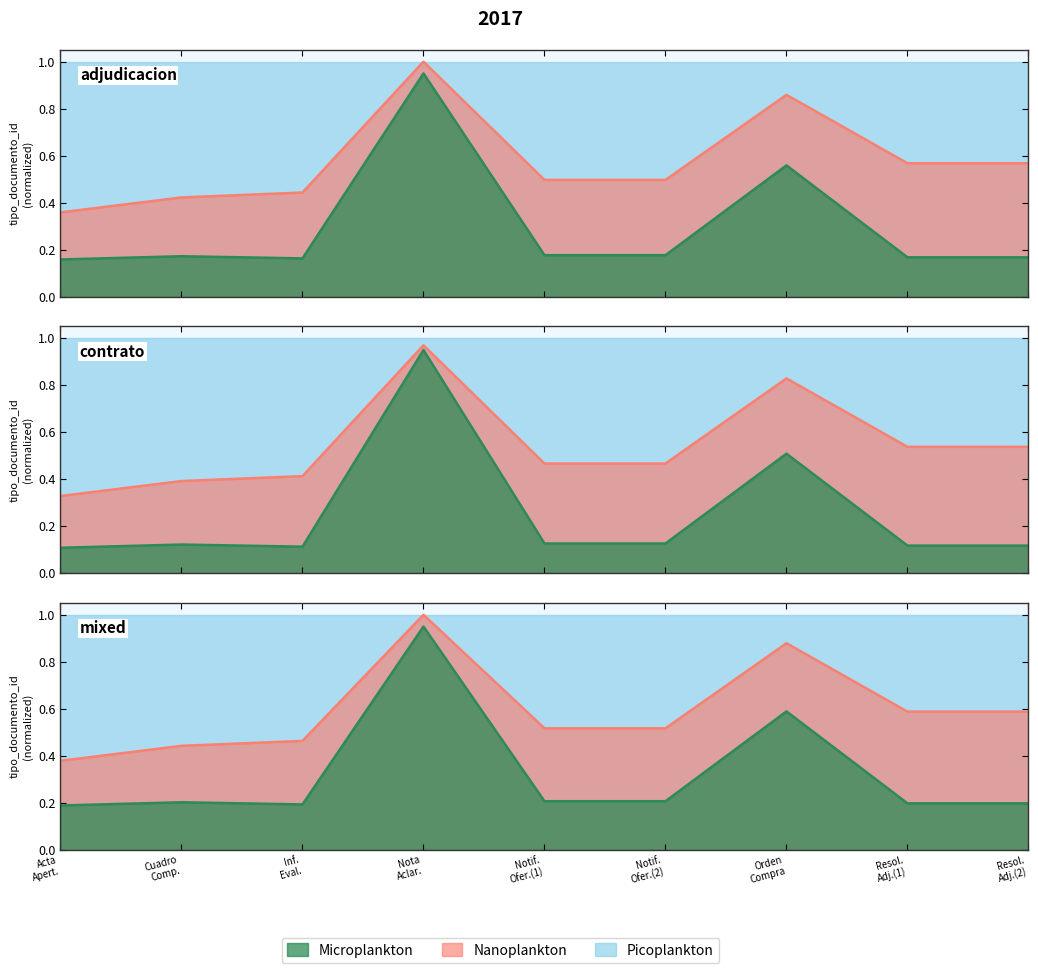

Which has a higher value, Resol. Adj.(2) or Notif. Ofer.(1)?

Notif. Ofer.(1)